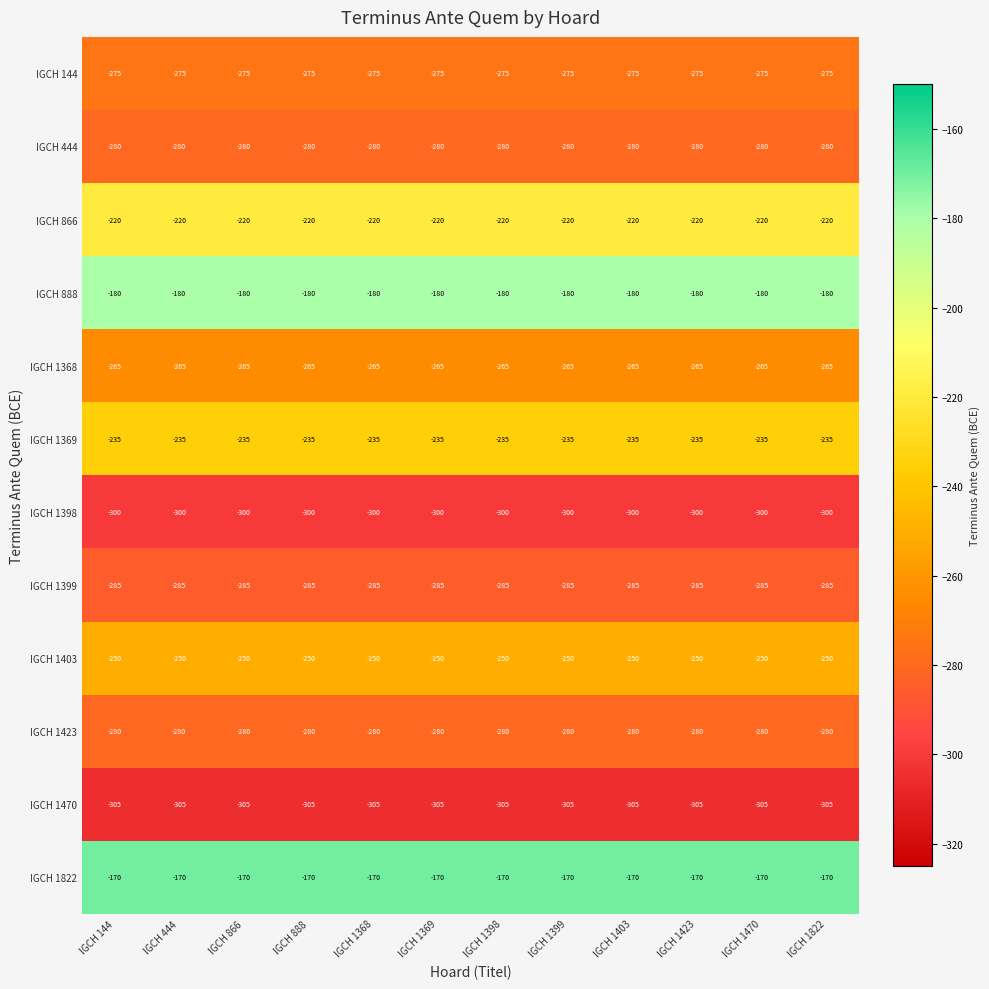

The value of IGCH 1470 at IGCH 144 is -305. True or false?

True